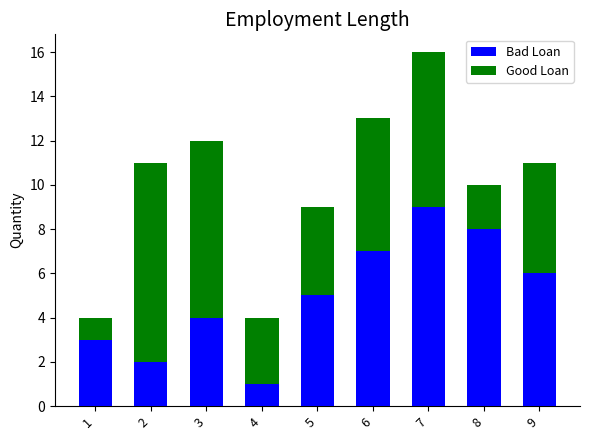

Reading left to right, what are the values for Bad Loan?

1=3	2=2	3=4	4=1	5=5	6=7	7=9	8=8	9=6